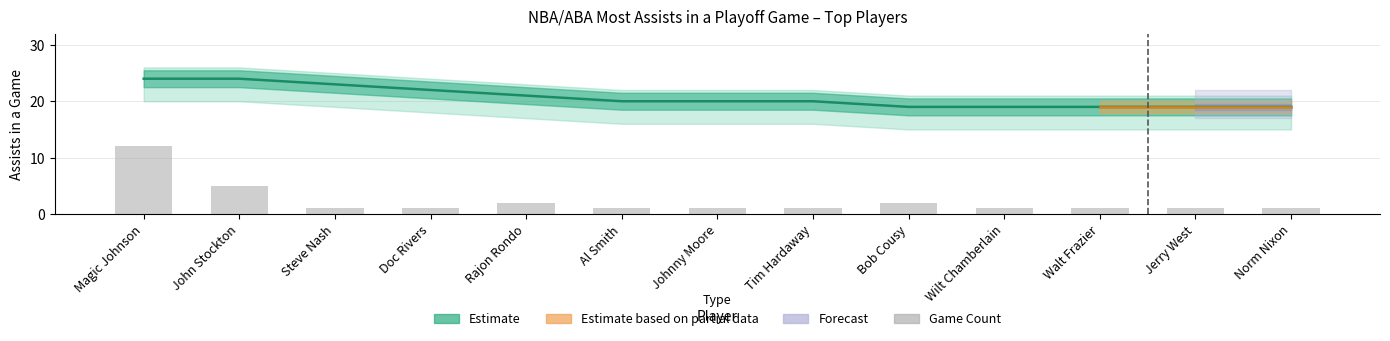

What is the difference between the maximum and minimum values?

11